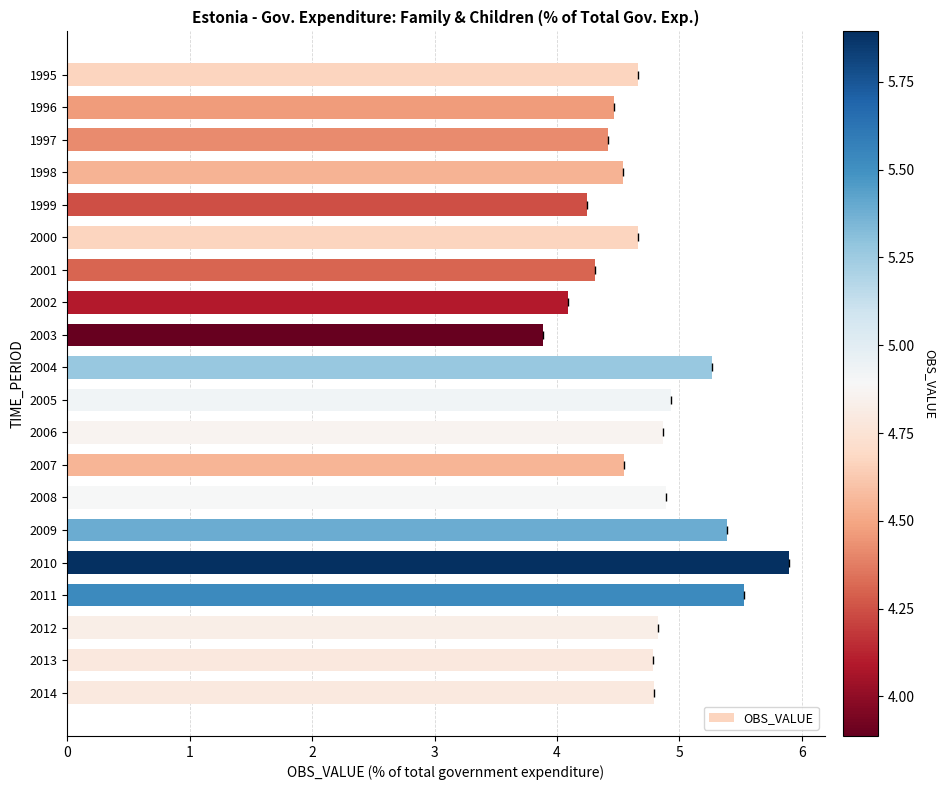

Is it true that the value at 2005 is 3.1?

False